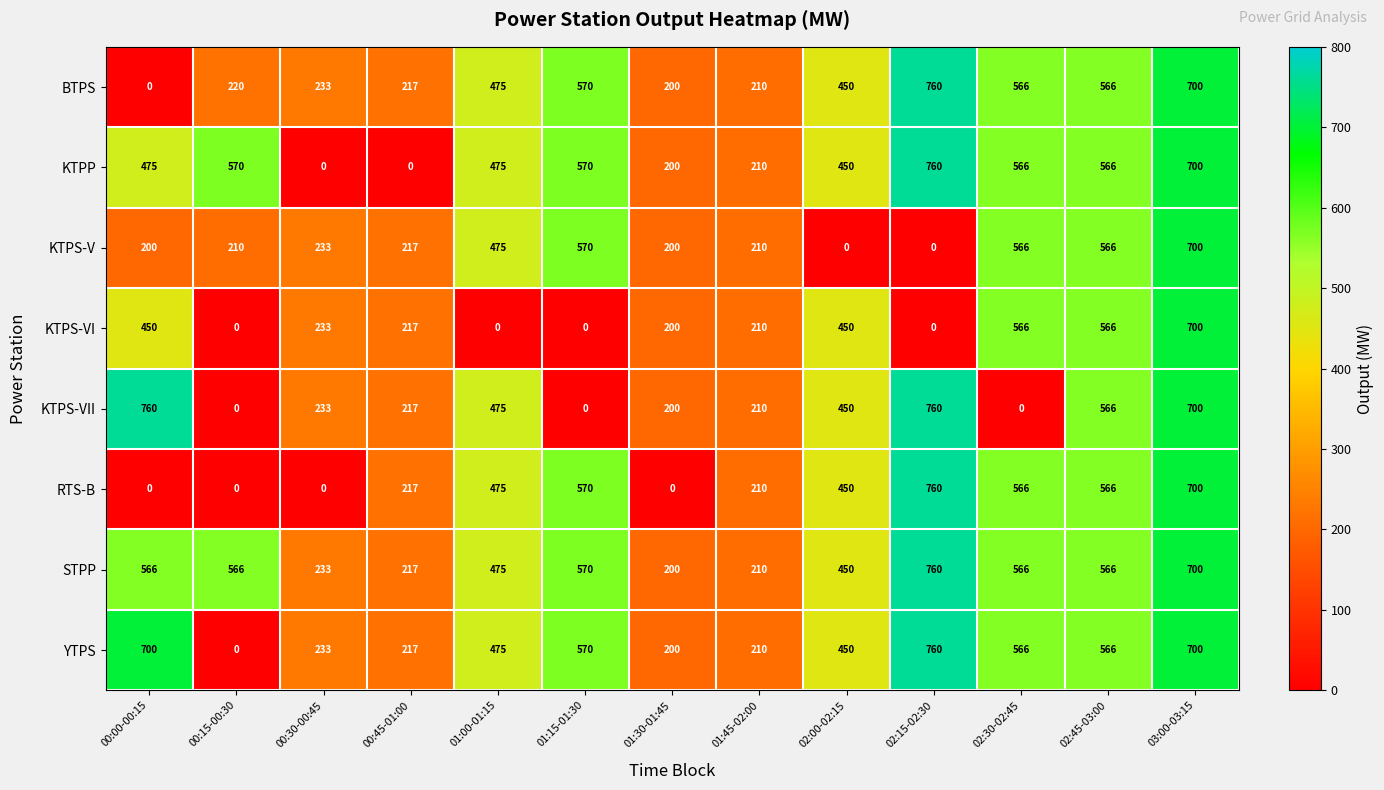

What is the difference between the RTS-B values at 01:45-02:00 and 00:45-01:00?

7